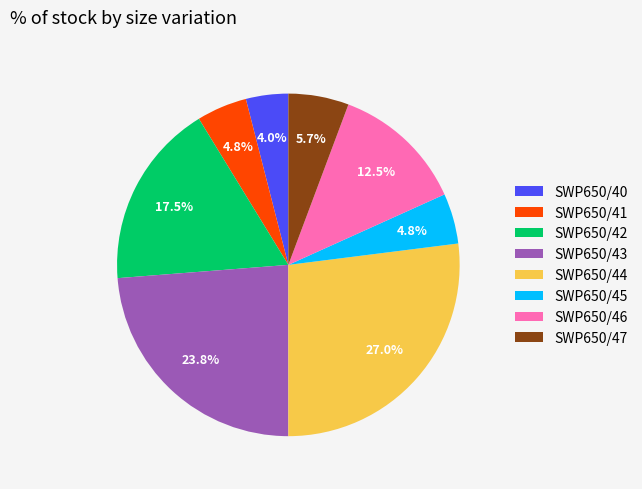

Approximately how many times larger is the value at SWP650/40 compared to SWP650/47?

0.7